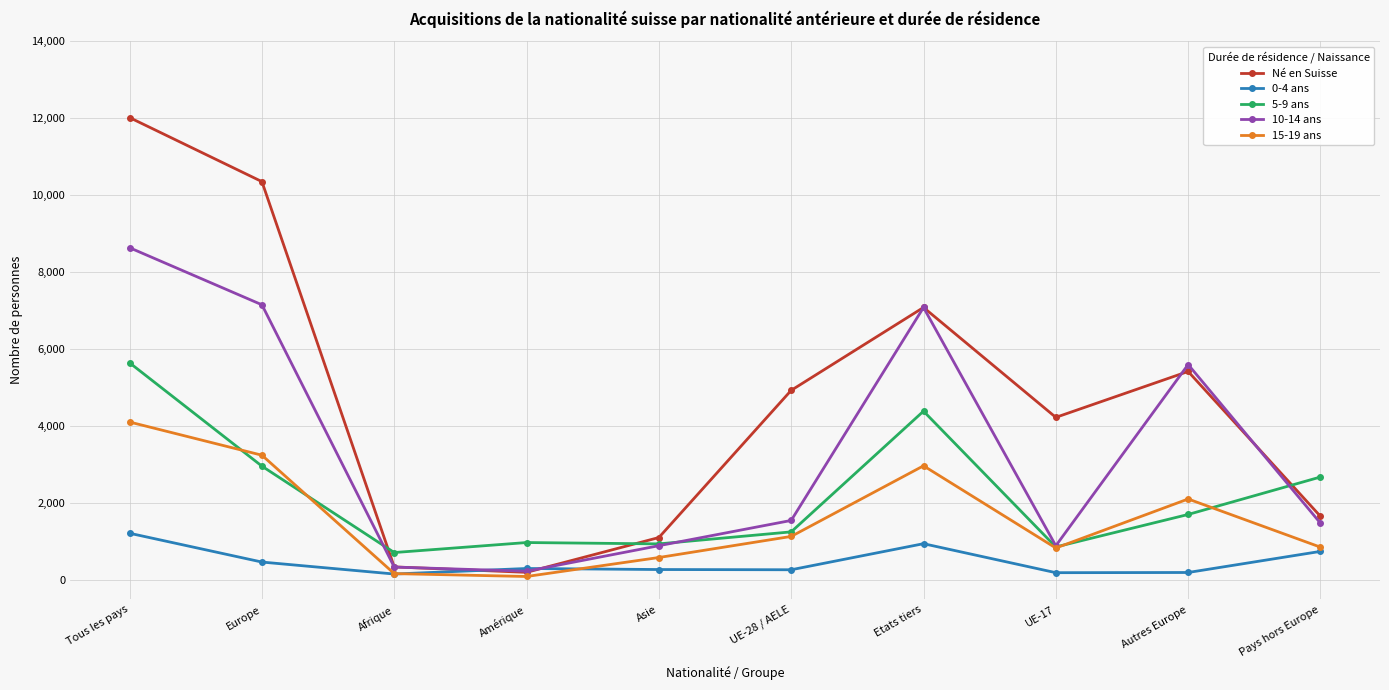

How many lines are shown in the chart?

5